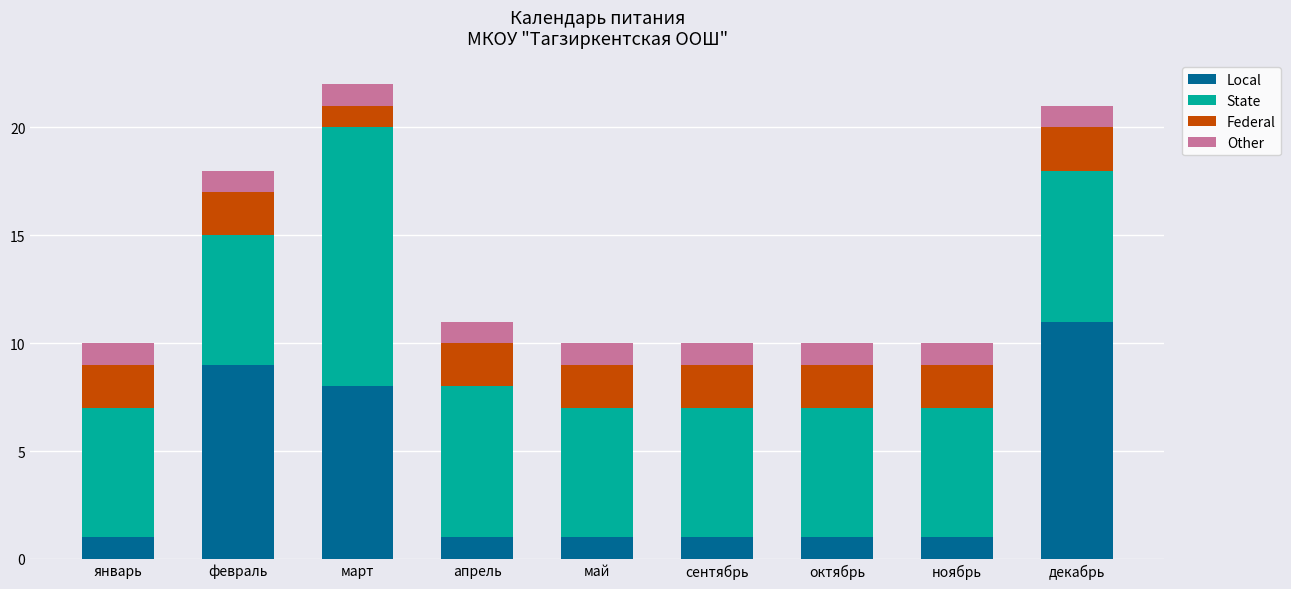

What is the total value across all series at март?

22